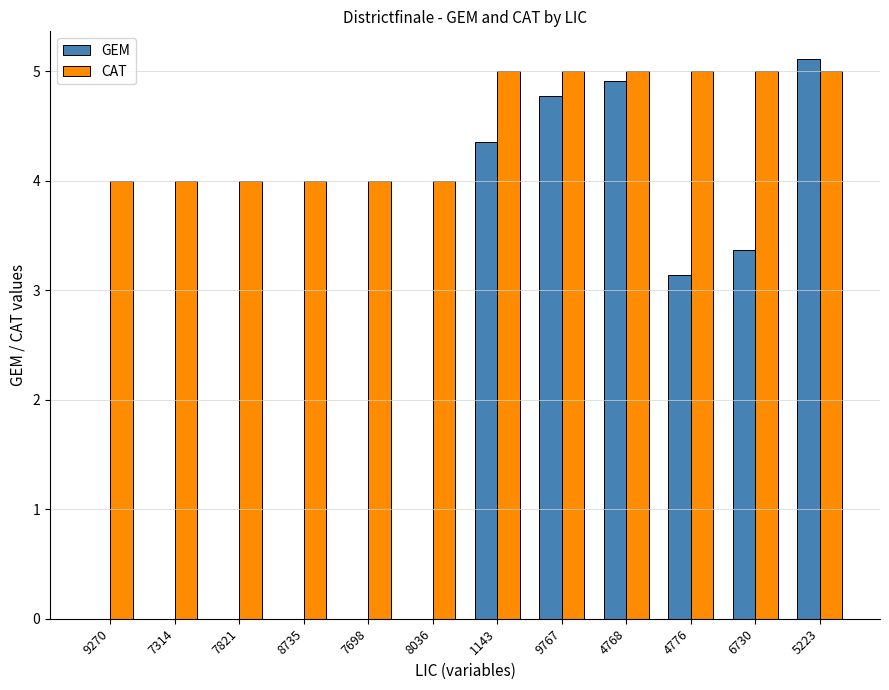

Count the number of data series in this chart.

2